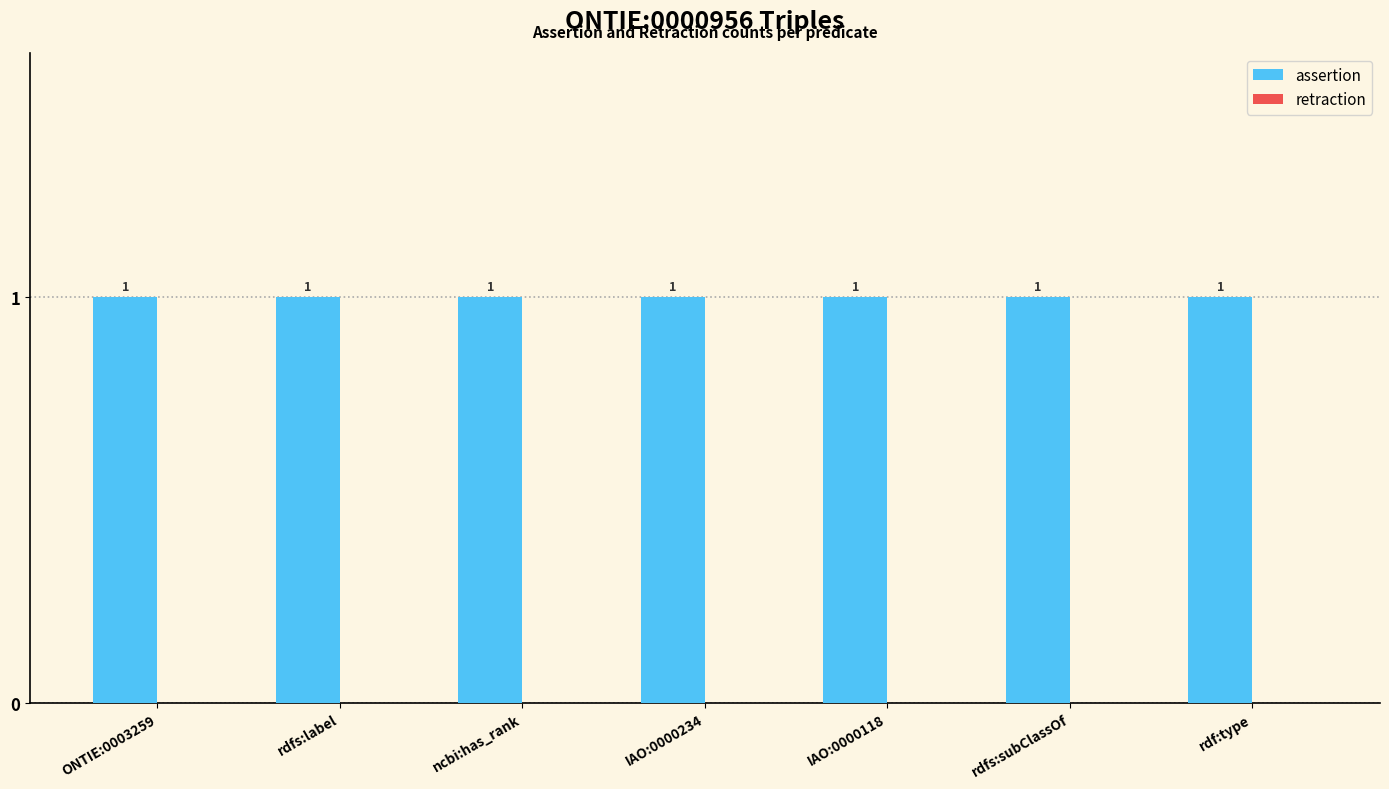

What are all the series names shown in the legend?

assertion, retraction